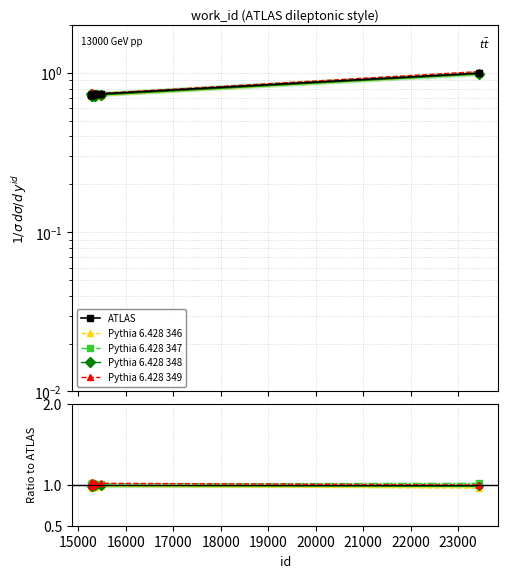

True or false: work_id and id cross at least once.

False